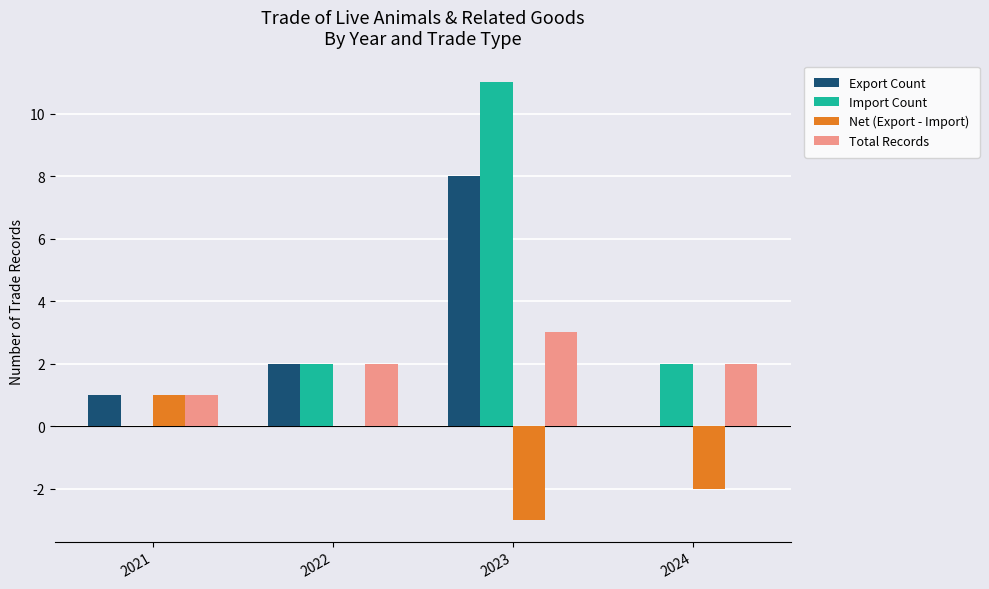

The Net (Export - Import) series shows -3 at 2024. True or false?

False